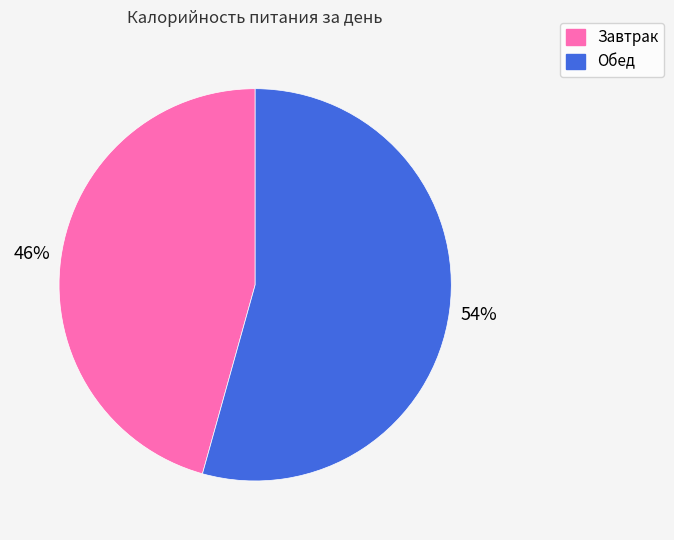

To the nearest percent, what is the average slice percentage?

50%